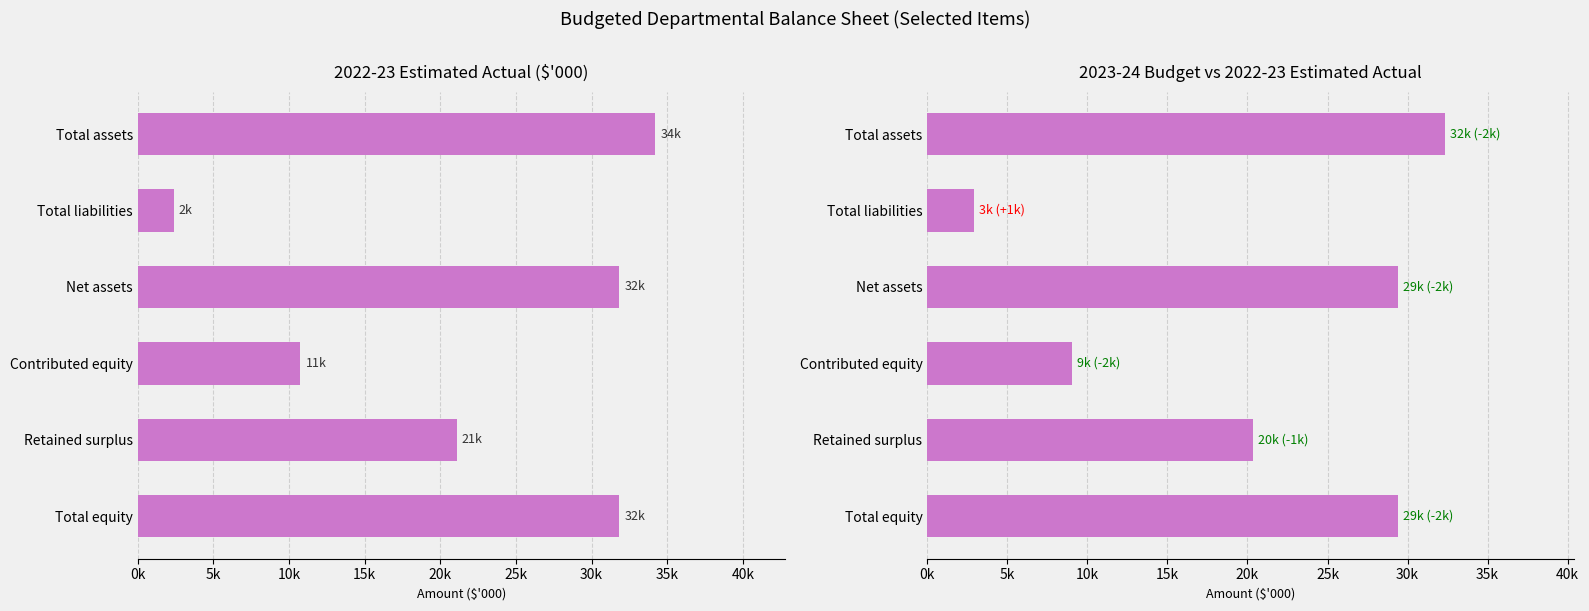

Is the value of 2022-23 Estimated Actual ($'000) at Total liabilities greater than the value of 2023-24 Budget vs 2022-23 Estimated Actual at Contributed equity?

No